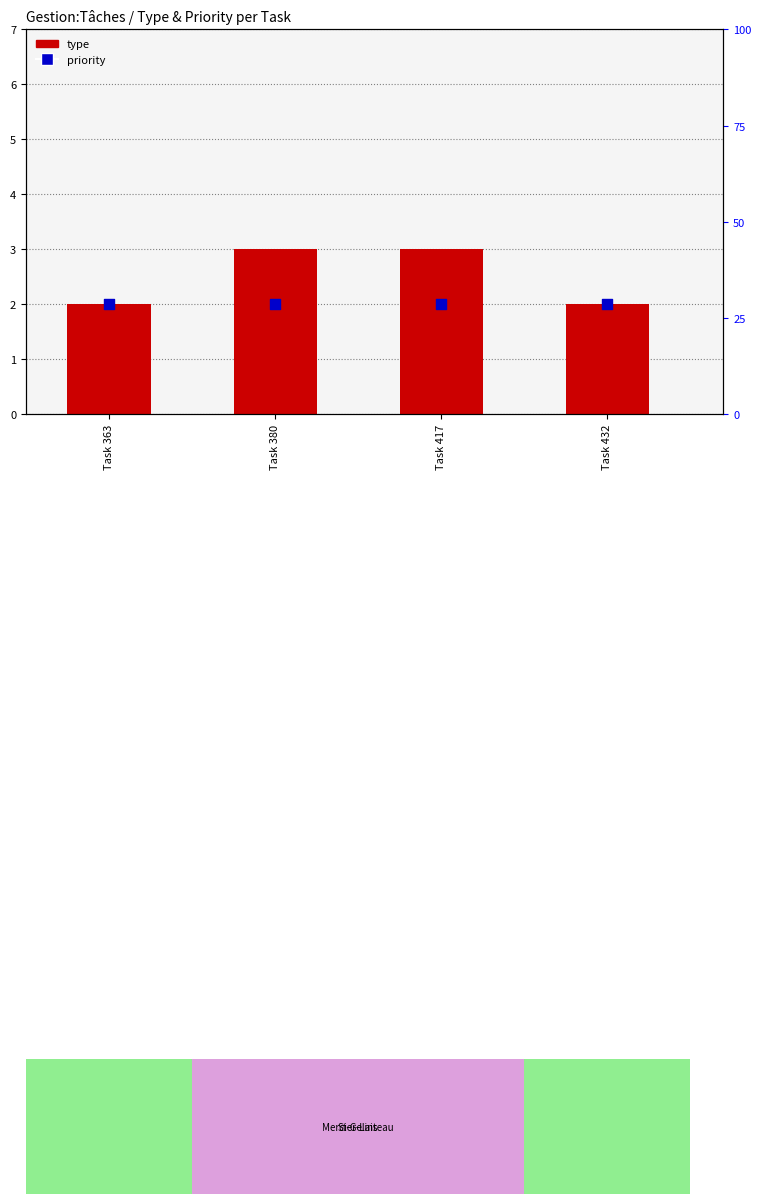

At which category is the sum across all series the highest?

Task 380